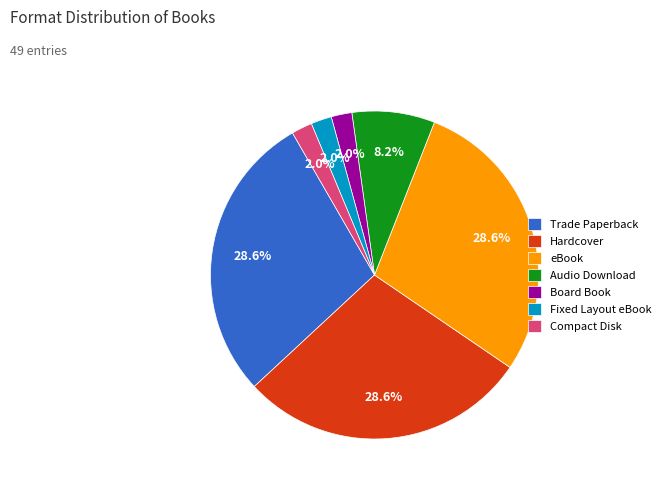

What percentage is the Fixed Layout eBook slice, to the nearest percent?

2%